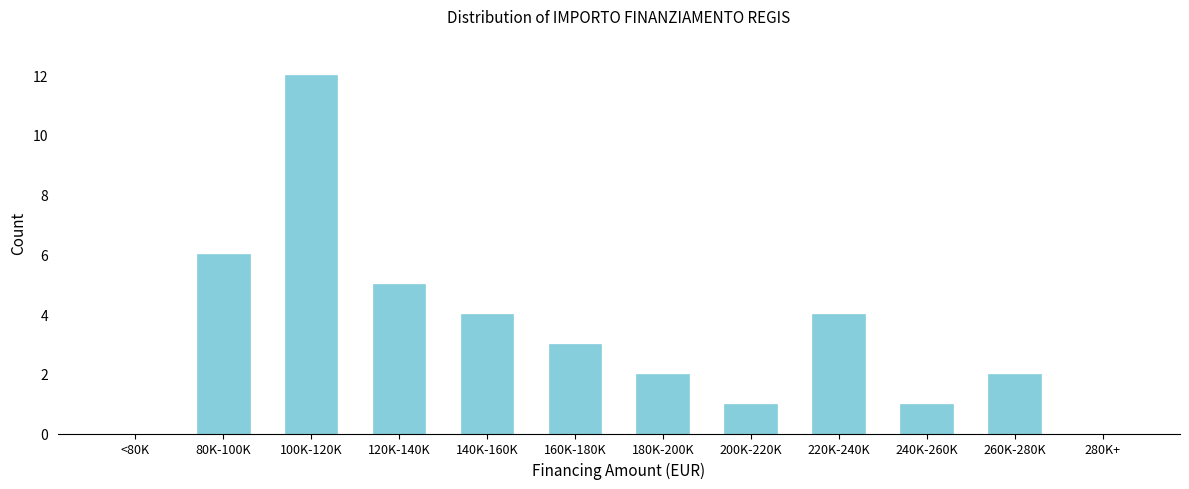

Reading right to left, extract all data points from this chart.

280K+=0	260K-280K=2	240K-260K=1	220K-240K=4	200K-220K=1	180K-200K=2	160K-180K=3	140K-160K=4	120K-140K=5	100K-120K=12	80K-100K=6	<80K=0